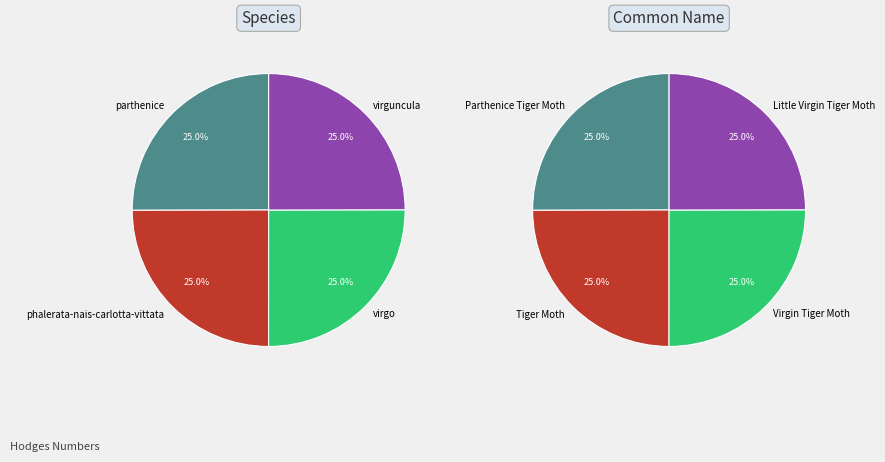

Count the number of slices in the pie.

4